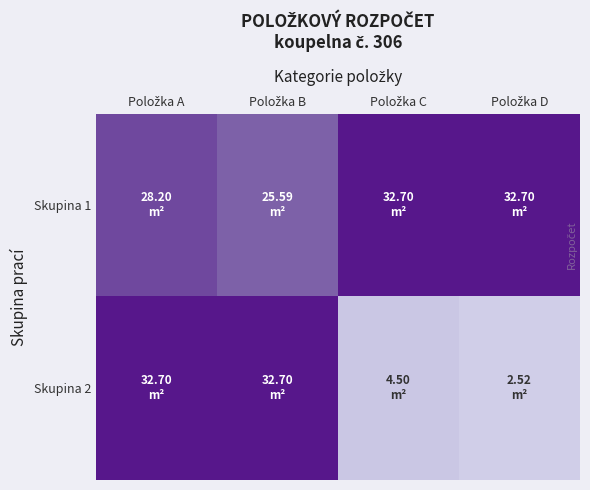

Count the number of categories in the chart.

4